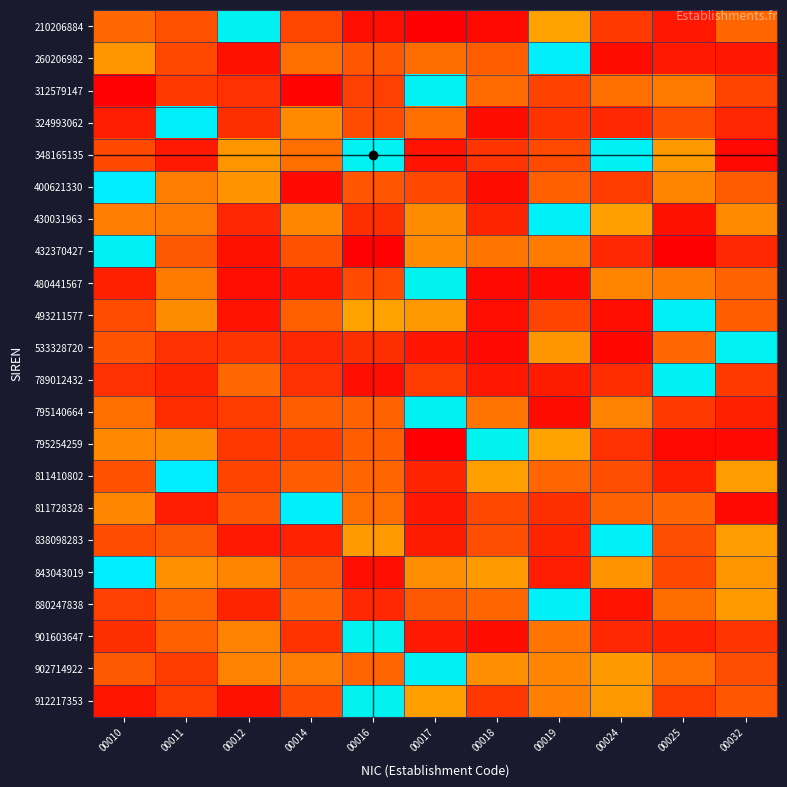

What is the difference between the highest and lowest values at 00016?

1.0